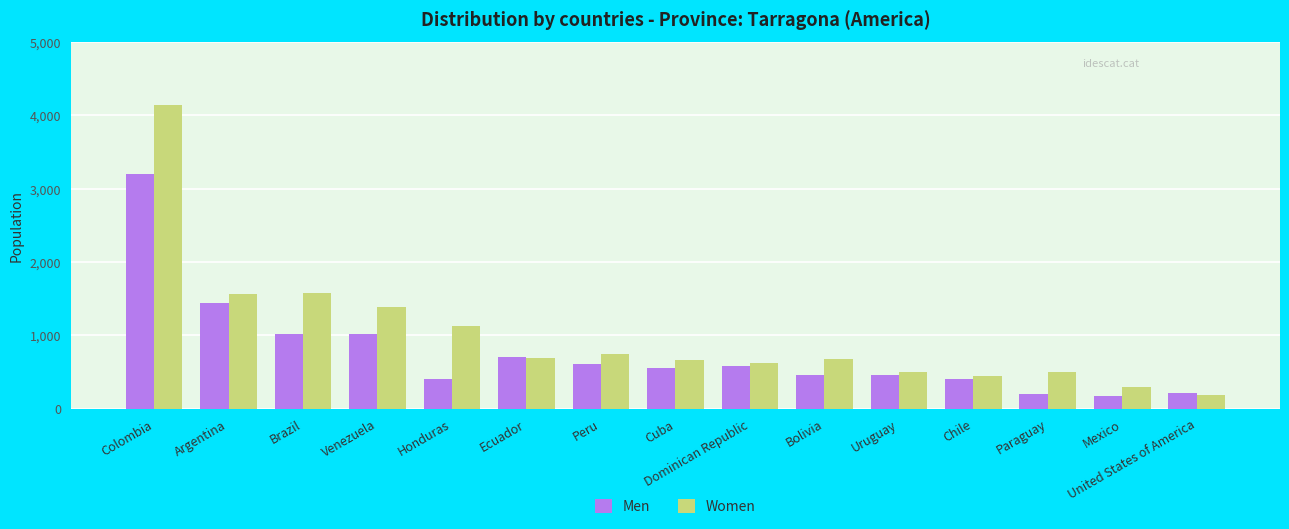

At how many categories does at least one series exceed 3074?

1